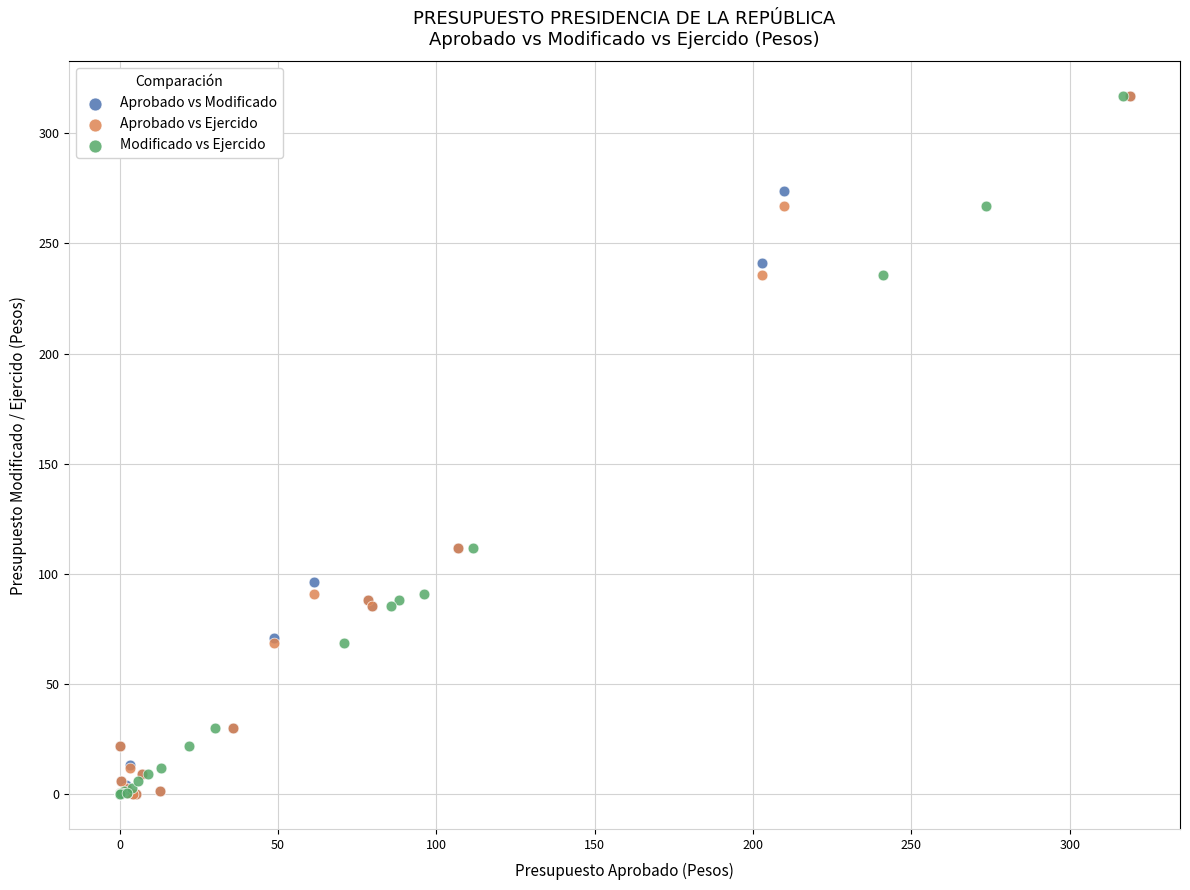

What are all the series names shown in the legend?

Aprobado vs Modificado, Aprobado vs Ejercido, Modificado vs Ejercido